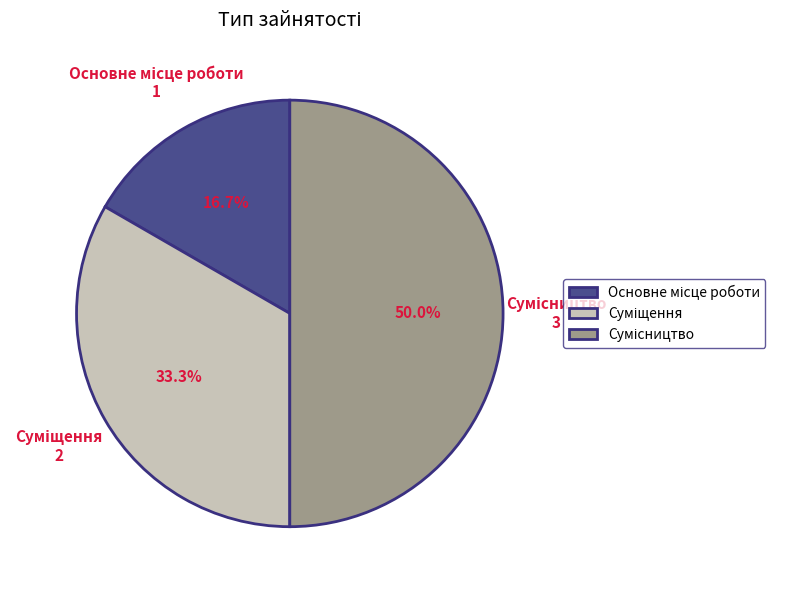

The Сумісництво slice represents 38% of the pie. True or false?

False